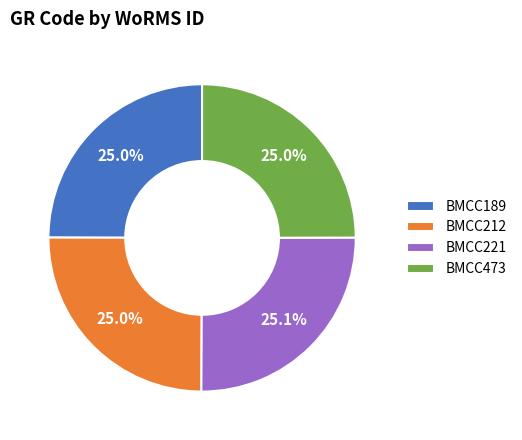

What portion of the pie excludes BMCC473?

75.0%